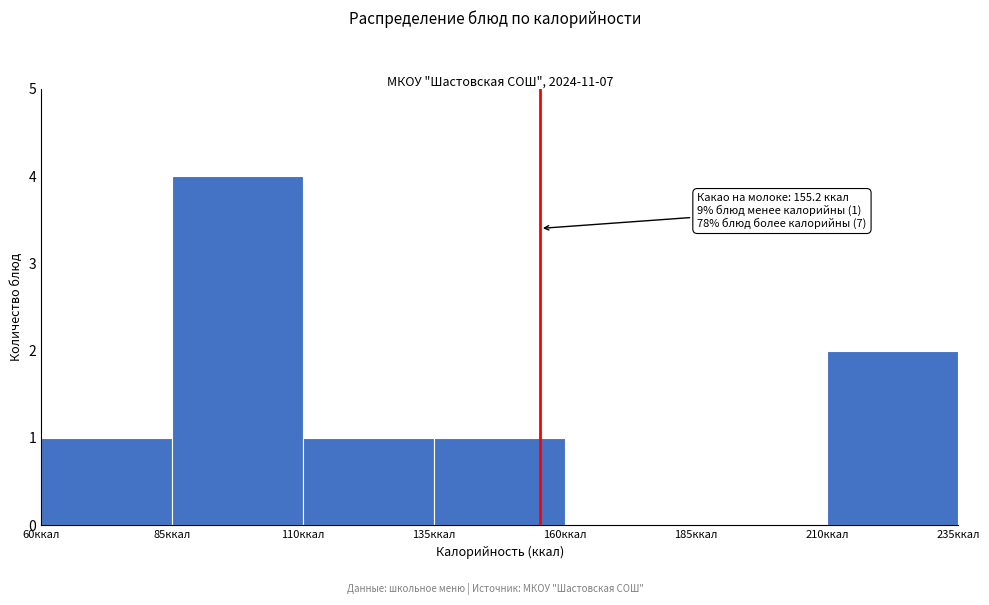

Which range on the x-axis has the tallest bar?

85 to 110